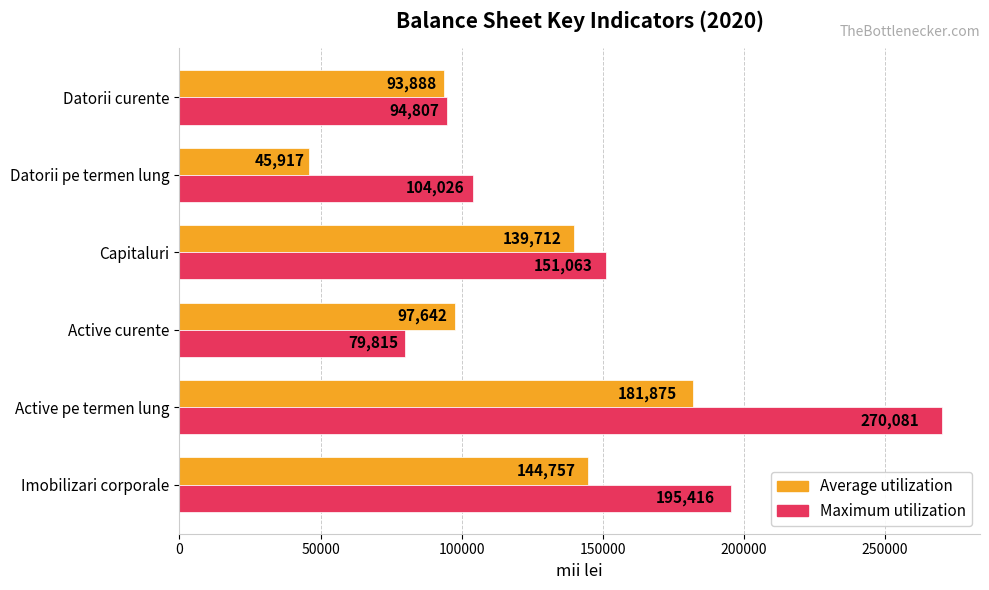

At which label does Maximum utilization reach its peak?

Active pe termen lung